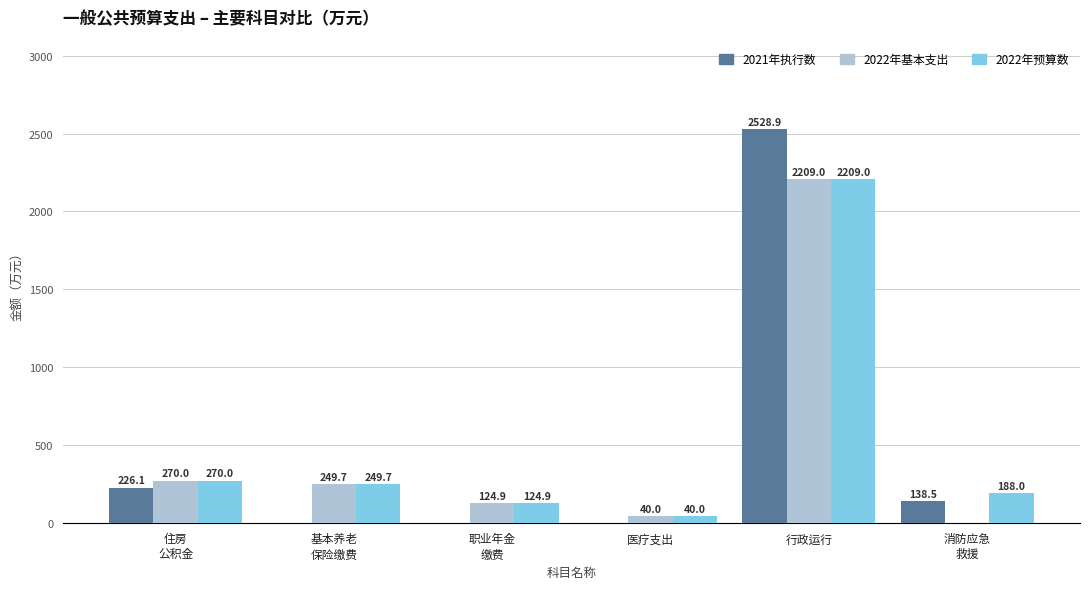

Reading left to right, extract all data points from this chart.

2021年执行数: 226.1	0.0	0.0	0.0	2528.9	138.5
2022年基本支出: 270.0	249.7	124.9	40.0	2209.0	0.0
2022年预算数: 270.0	249.7	124.9	40.0	2209.0	188.0